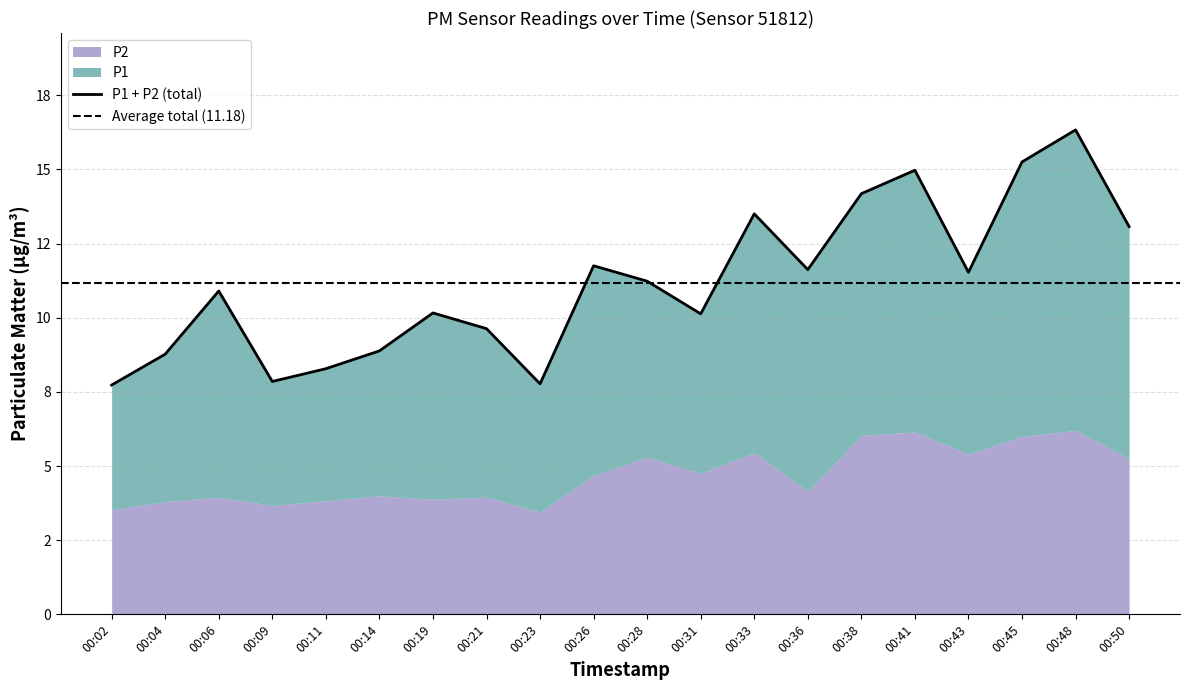

The value at 00:19 is 10.2. True or false?

True